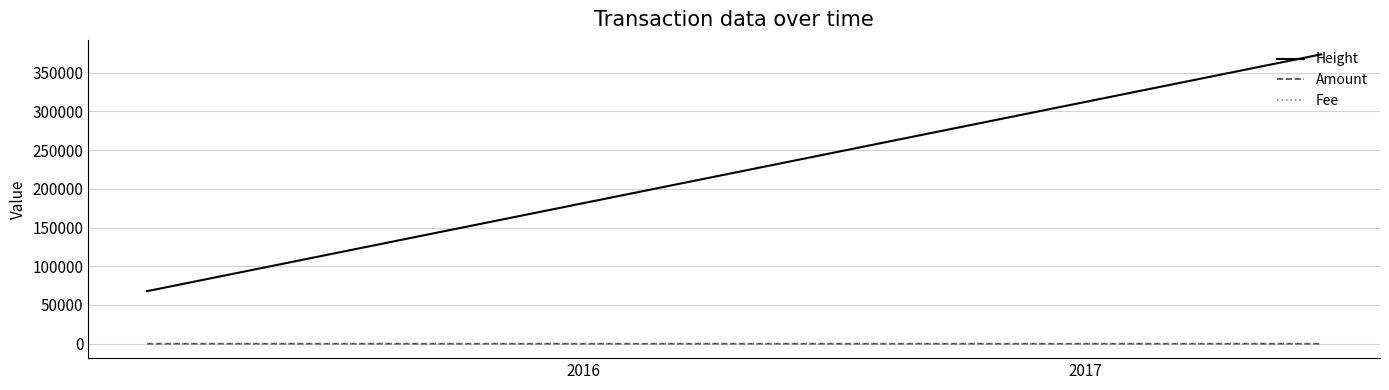

How many Amount values are between 0 and 10?

3